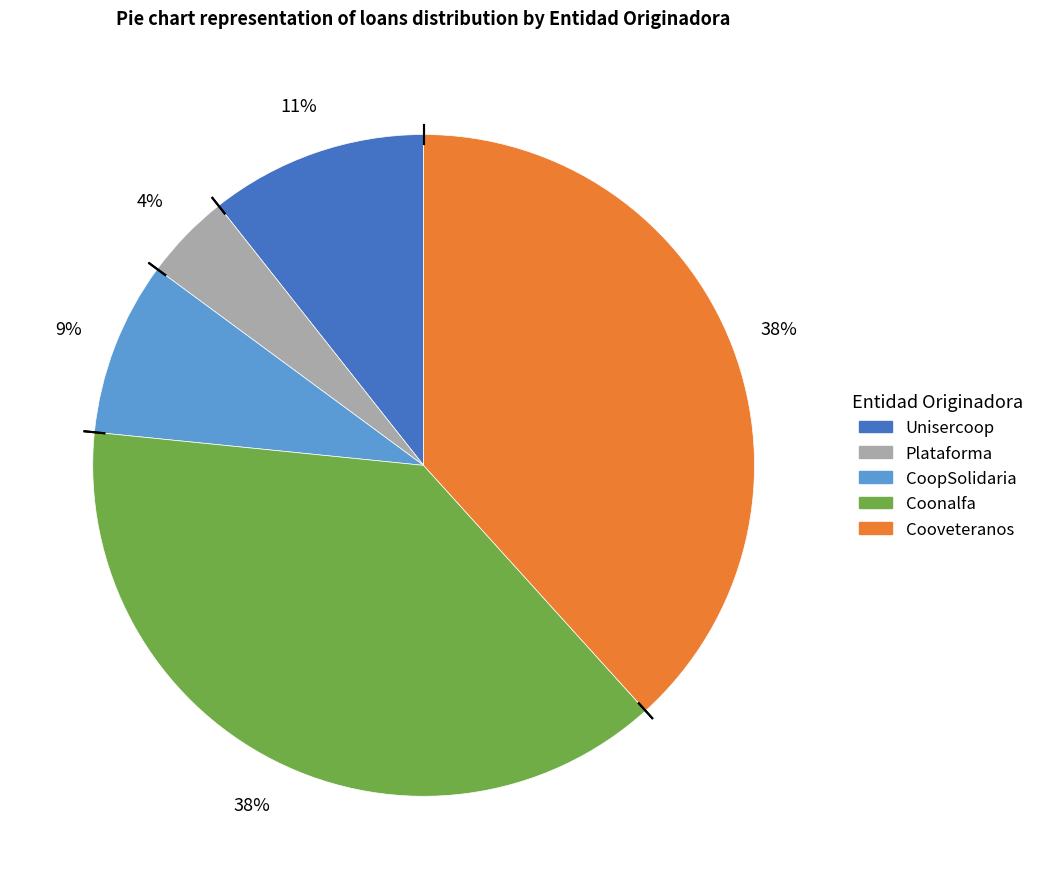

What is the ratio of the value at CoopSolidaria to the value at Unisercoop?

0.8